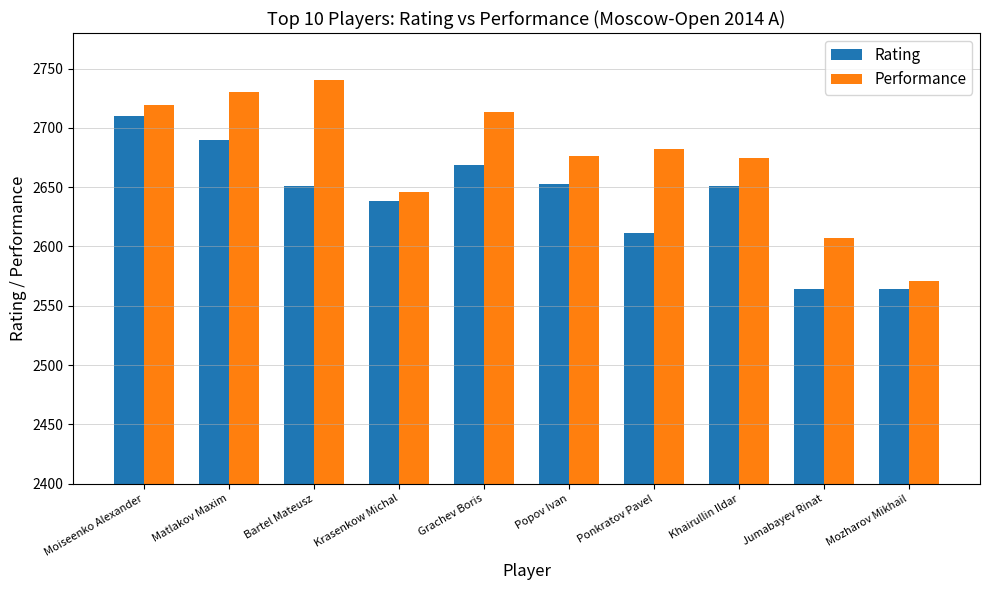

Is it true that Performance equals 2646 at Krasenkow Michal?

True